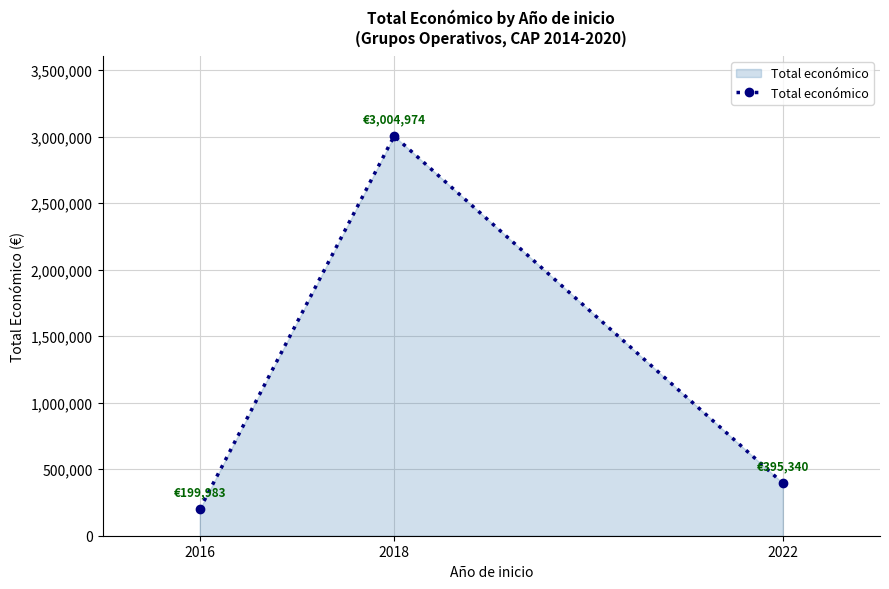

Which label corresponds to the largest value in the chart?

2018